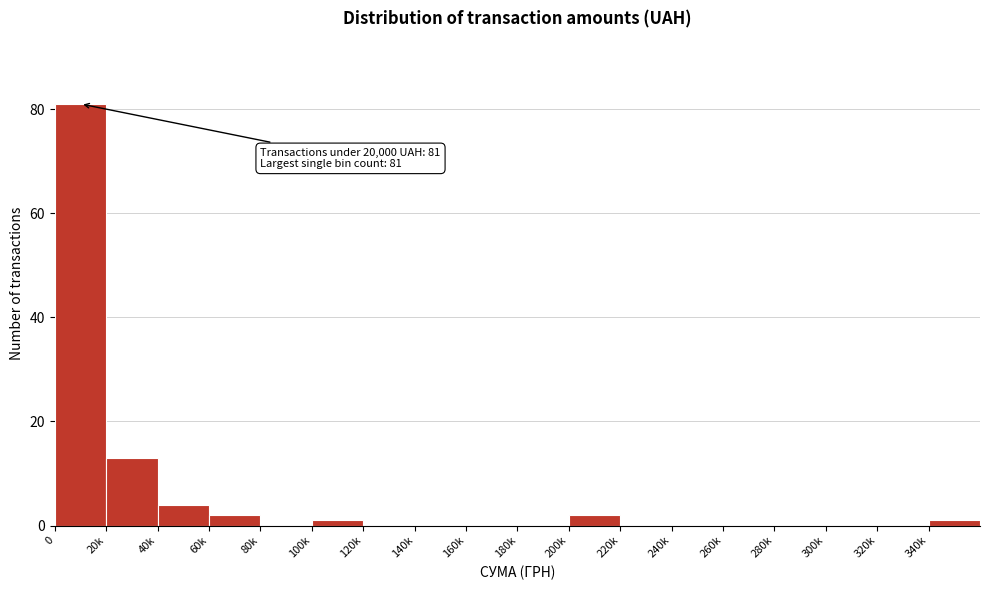

Reading left to right, what are all the values shown in this chart?

0=81	20k=13	40k=4	60k=2	80k=0	100k=1	120k=0	140k=0	160k=0	180k=0	200k=2	220k=0	240k=0	260k=0	280k=0	300k=0	320k=0	340k=1